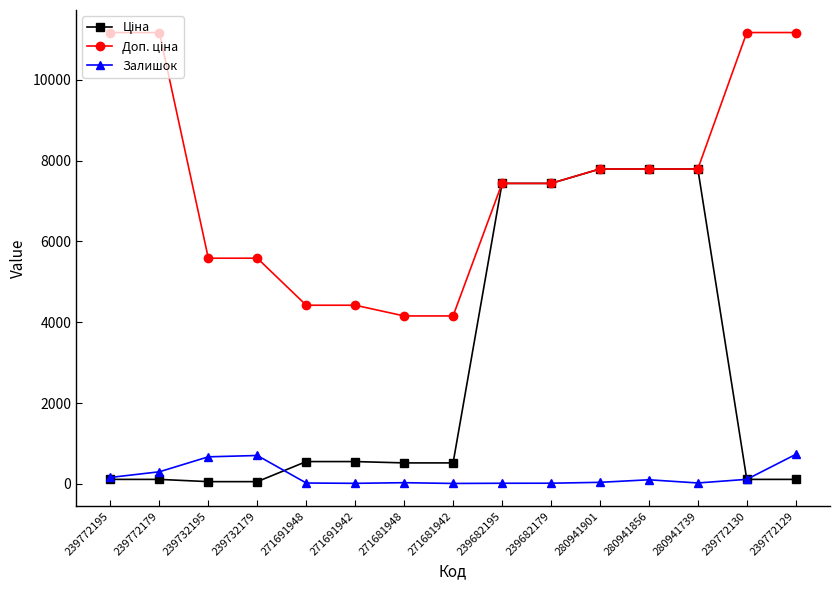

What is the label of the 13th point from the left?

280941739